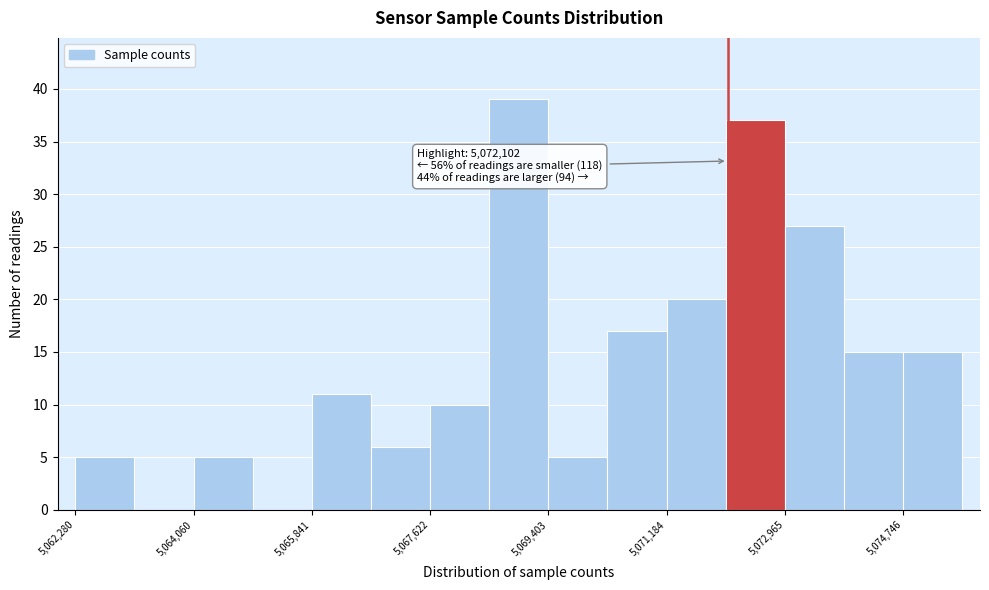

Over which range of the x-axis is the bar tallest?

5068600 to 5069400